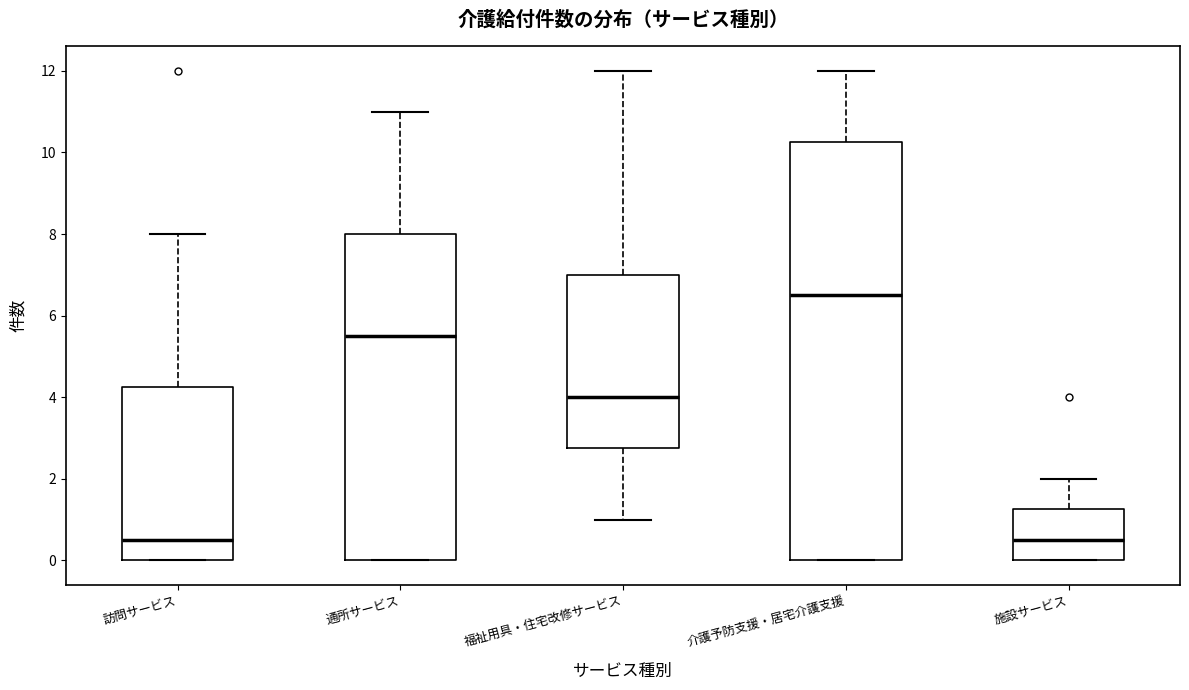

Where is the upper edge of the box for 訪問サービス on the y-axis? The values are not printed on the chart, so give them approximately, as read against the axis.

4.2